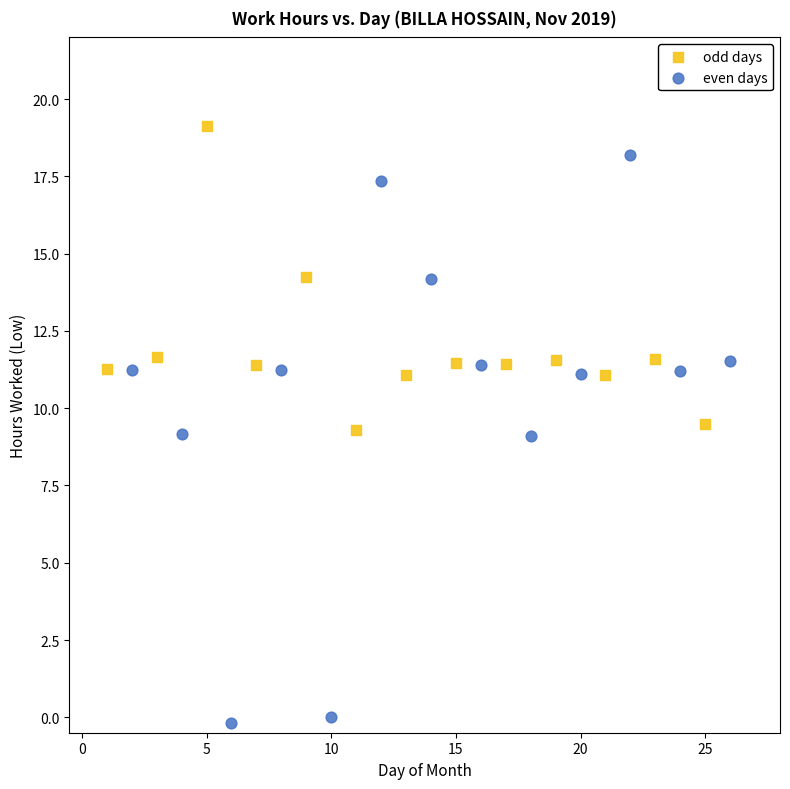

Which series contains the highest Y value?

odd days